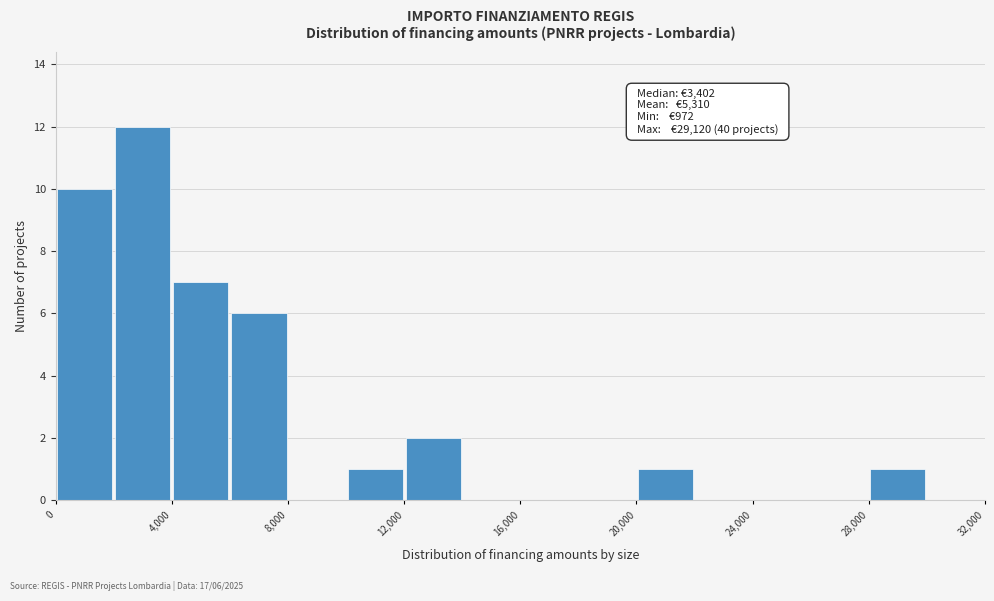

Which range on the x-axis has the tallest bar?

2000 to 4000